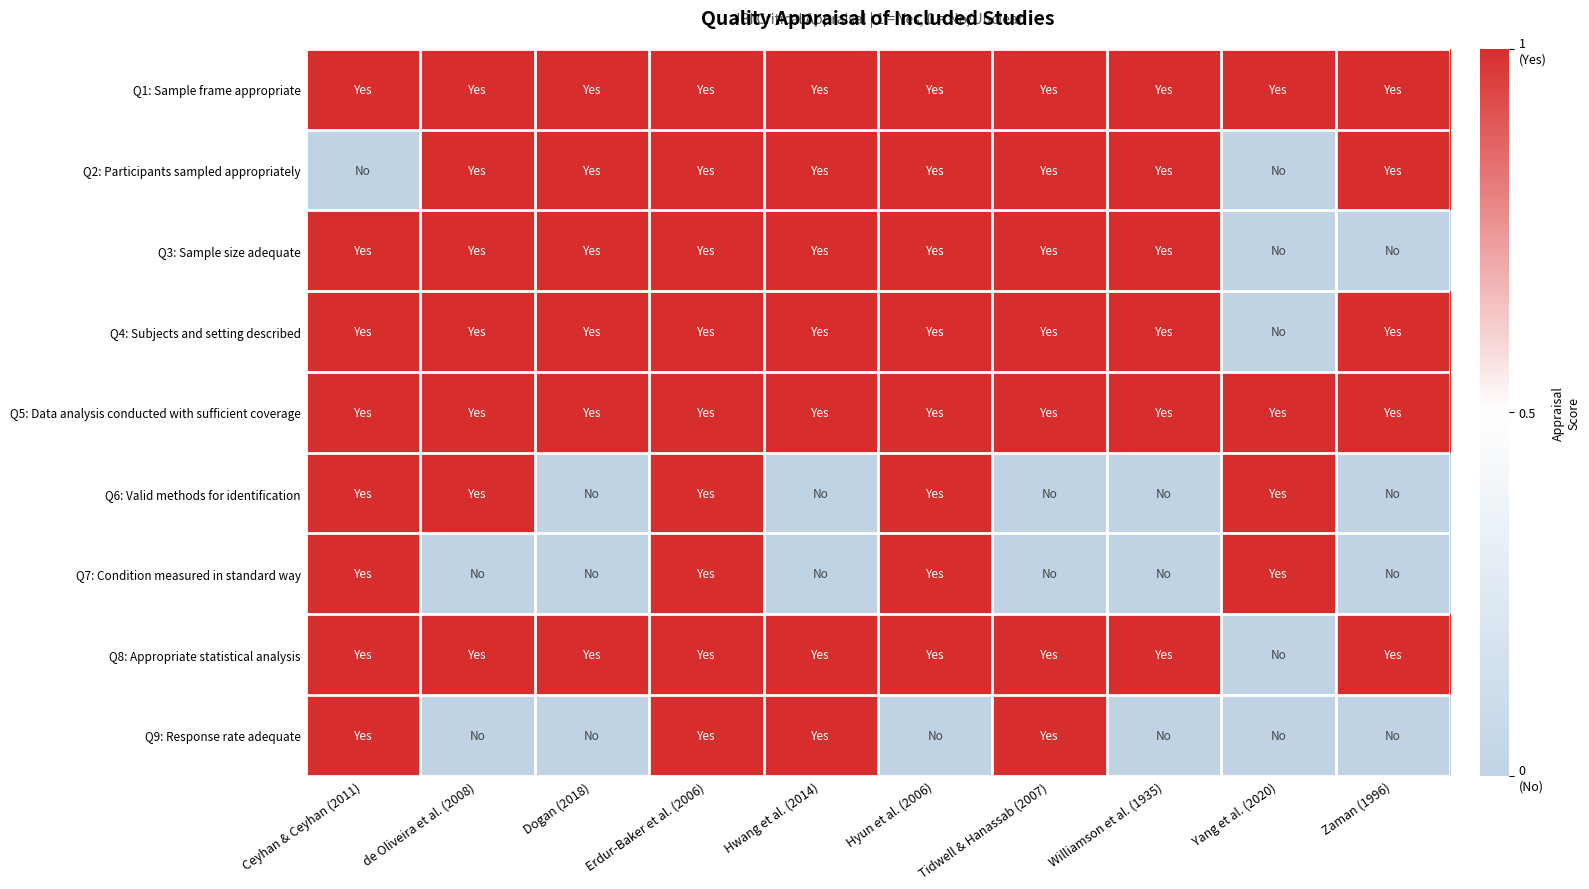

Reading right to left, transcribe all the data shown in this chart.

Q1: Sample frame appropriate: Zaman (1996)=1	Yang et al. (2020)=1	Williamson et al. (1935)=1	Tidwell & Hanassab (2007)=1	Hyun et al. (2006)=1	Hwang et al. (2014)=1	Erdur-Baker et al. (2006)=1	Dogan (2018)=1	de Oliveira et al. (2008)=1	Ceyhan & Ceyhan (2011)=1
Q2: Participants sampled appropriately: Zaman (1996)=1	Yang et al. (2020)=0	Williamson et al. (1935)=1	Tidwell & Hanassab (2007)=1	Hyun et al. (2006)=1	Hwang et al. (2014)=1	Erdur-Baker et al. (2006)=1	Dogan (2018)=1	de Oliveira et al. (2008)=1	Ceyhan & Ceyhan (2011)=0
Q3: Sample size adequate: Zaman (1996)=0	Yang et al. (2020)=0	Williamson et al. (1935)=1	Tidwell & Hanassab (2007)=1	Hyun et al. (2006)=1	Hwang et al. (2014)=1	Erdur-Baker et al. (2006)=1	Dogan (2018)=1	de Oliveira et al. (2008)=1	Ceyhan & Ceyhan (2011)=1
Q4: Subjects and setting described: Zaman (1996)=1	Yang et al. (2020)=0	Williamson et al. (1935)=1	Tidwell & Hanassab (2007)=1	Hyun et al. (2006)=1	Hwang et al. (2014)=1	Erdur-Baker et al. (2006)=1	Dogan (2018)=1	de Oliveira et al. (2008)=1	Ceyhan & Ceyhan (2011)=1
Q5: Data analysis conducted with sufficient coverage: Zaman (1996)=1	Yang et al. (2020)=1	Williamson et al. (1935)=1	Tidwell & Hanassab (2007)=1	Hyun et al. (2006)=1	Hwang et al. (2014)=1	Erdur-Baker et al. (2006)=1	Dogan (2018)=1	de Oliveira et al. (2008)=1	Ceyhan & Ceyhan (2011)=1
Q6: Valid methods for identification: Zaman (1996)=0	Yang et al. (2020)=1	Williamson et al. (1935)=0	Tidwell & Hanassab (2007)=0	Hyun et al. (2006)=1	Hwang et al. (2014)=0	Erdur-Baker et al. (2006)=1	Dogan (2018)=0	de Oliveira et al. (2008)=1	Ceyhan & Ceyhan (2011)=1
Q7: Condition measured in standard way: Zaman (1996)=0	Yang et al. (2020)=1	Williamson et al. (1935)=0	Tidwell & Hanassab (2007)=0	Hyun et al. (2006)=1	Hwang et al. (2014)=0	Erdur-Baker et al. (2006)=1	Dogan (2018)=0	de Oliveira et al. (2008)=0	Ceyhan & Ceyhan (2011)=1
Q8: Appropriate statistical analysis: Zaman (1996)=1	Yang et al. (2020)=0	Williamson et al. (1935)=1	Tidwell & Hanassab (2007)=1	Hyun et al. (2006)=1	Hwang et al. (2014)=1	Erdur-Baker et al. (2006)=1	Dogan (2018)=1	de Oliveira et al. (2008)=1	Ceyhan & Ceyhan (2011)=1
Q9: Response rate adequate: Zaman (1996)=0	Yang et al. (2020)=0	Williamson et al. (1935)=0	Tidwell & Hanassab (2007)=1	Hyun et al. (2006)=0	Hwang et al. (2014)=1	Erdur-Baker et al. (2006)=1	Dogan (2018)=0	de Oliveira et al. (2008)=0	Ceyhan & Ceyhan (2011)=1